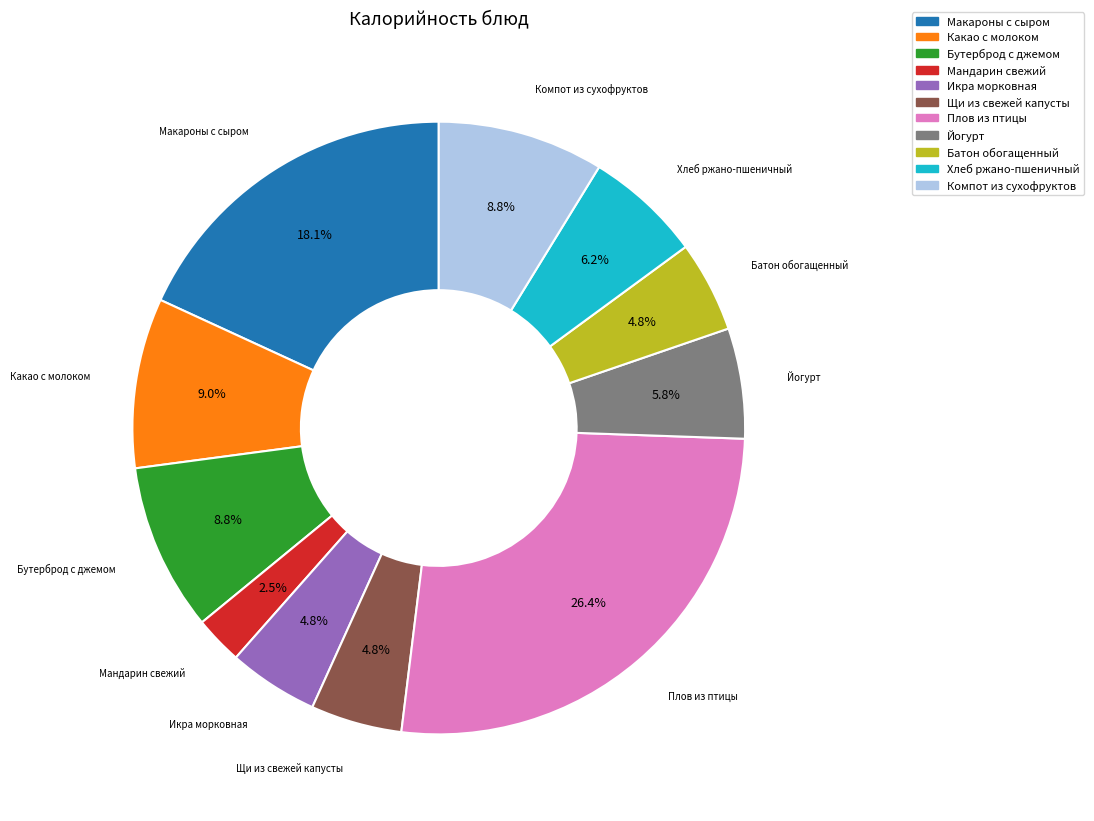

How many slices are in this pie chart?

11